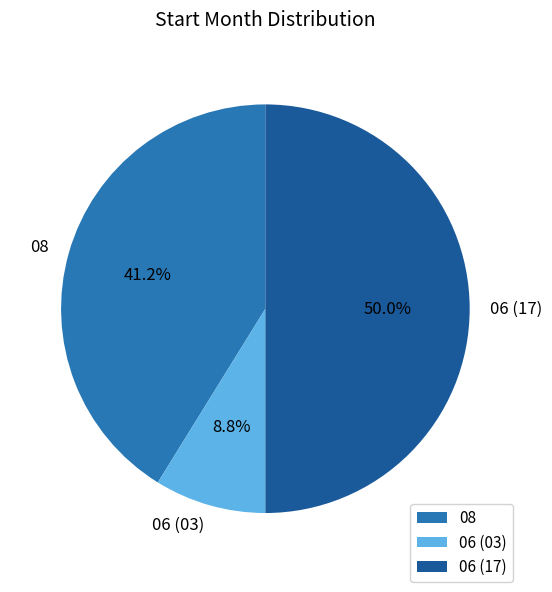

Rank the categories by value from highest to lowest.

06 (17), 08, 06 (03)